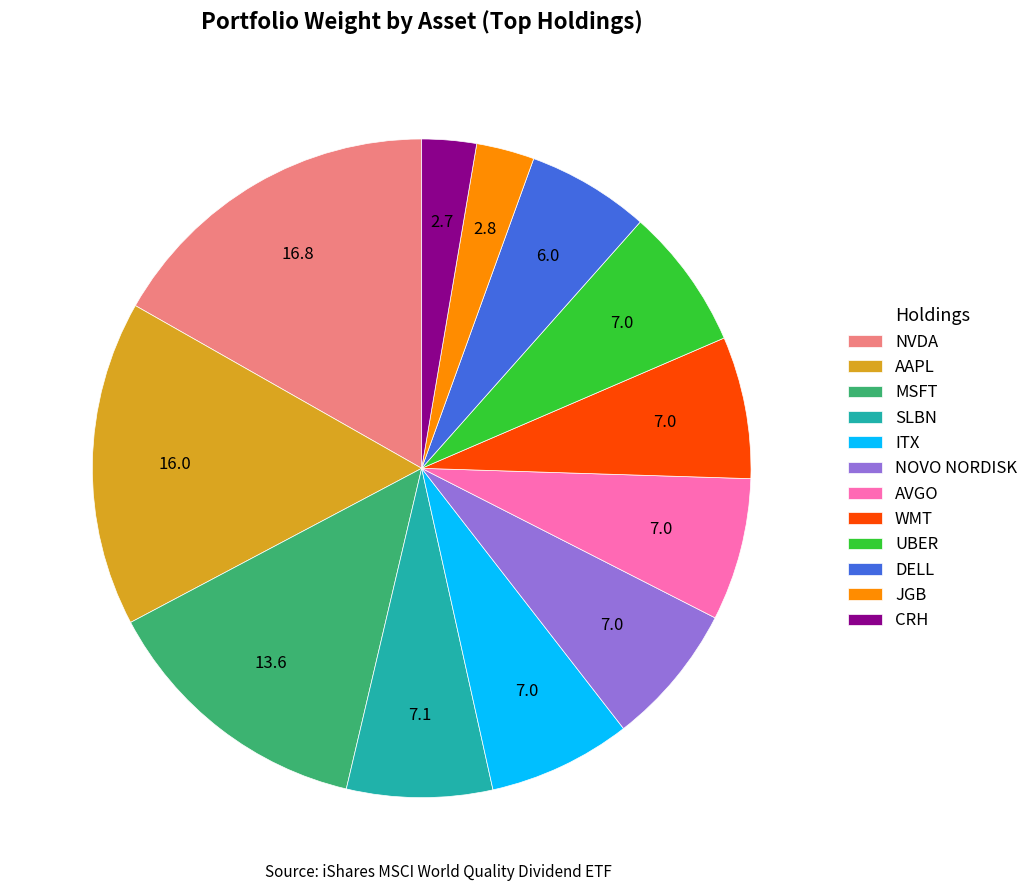

Is it true that AAPL is 29% of the pie?

False